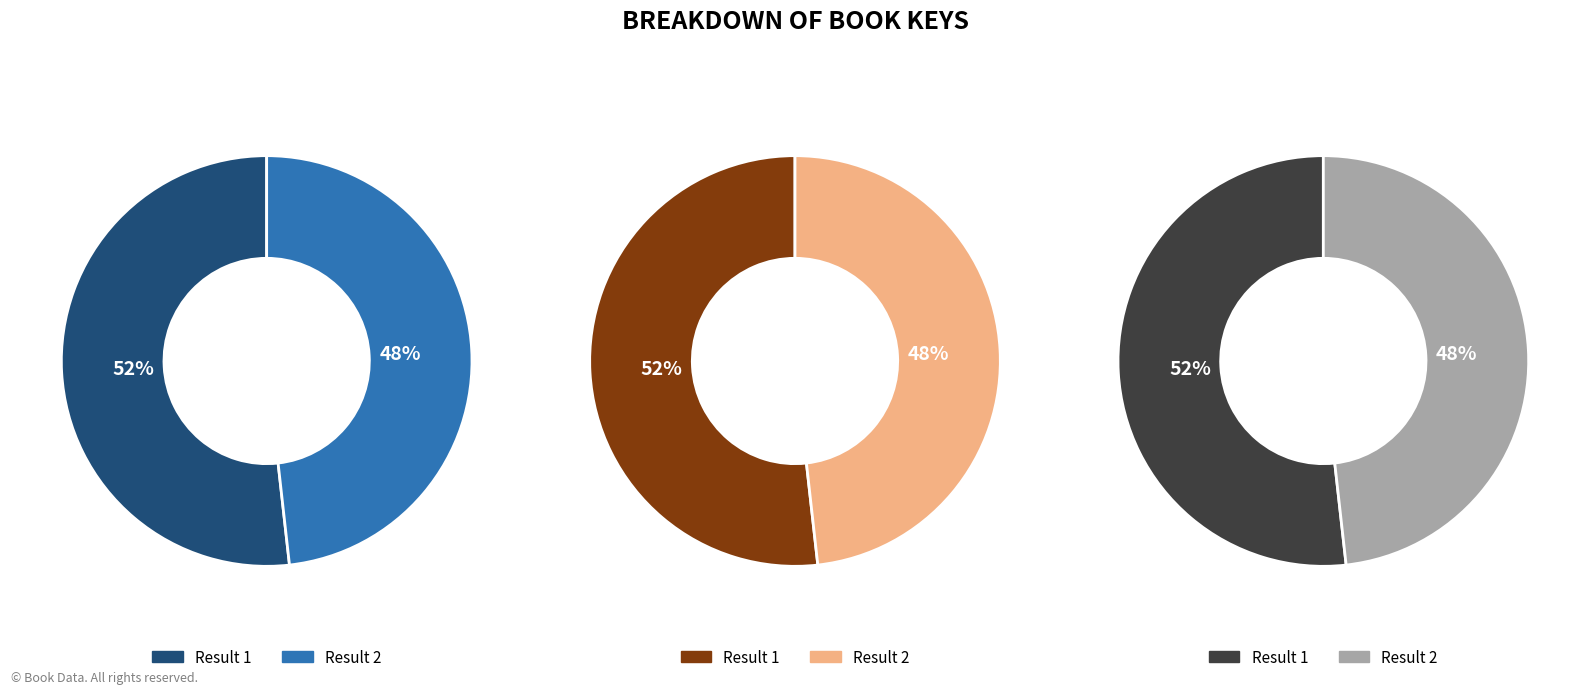

True or false: 2 accounts for 48% of the total.

True